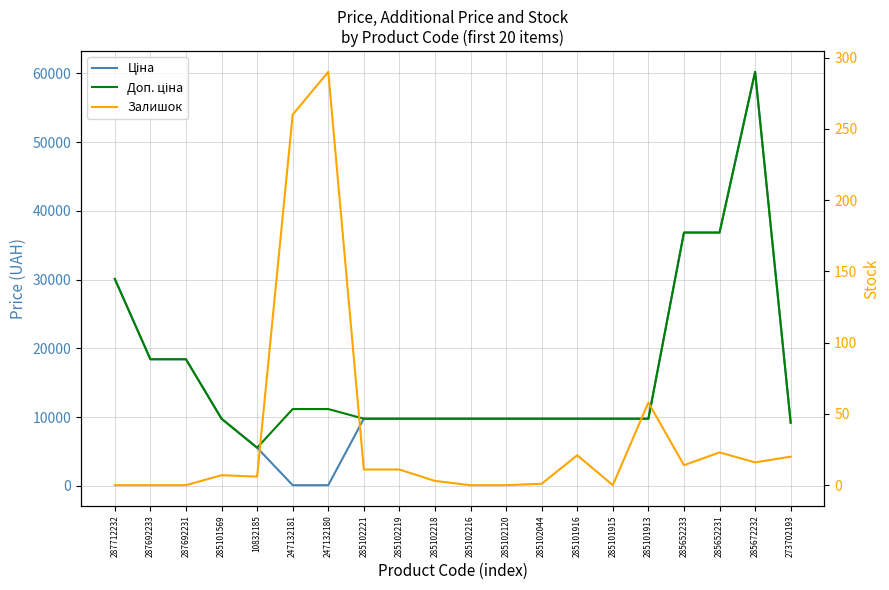

Is the value of Ціна at 285101915 greater than the value of Доп. ціна at 285101915?

No